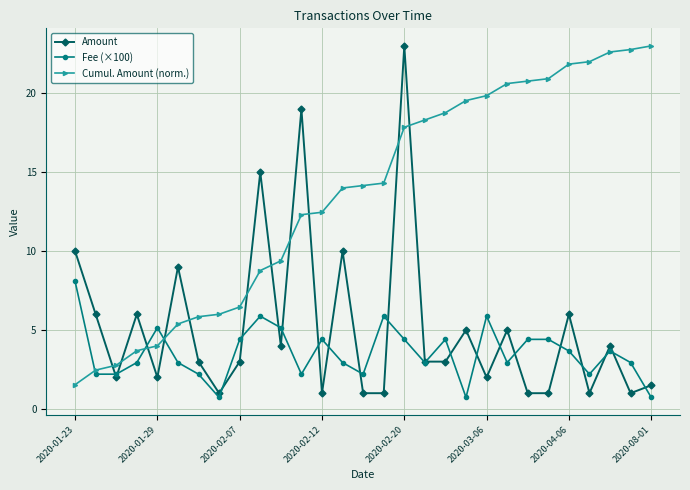

Reading right to left, transcribe all the data shown in this chart.

Amount: 1.5	1.0	4.0	1.0	6.0	1.0	1.0	5.0	2.0	5.0	3.0	3.0	23.0	1.0	1.0	10.0	1.0	19.0	4.0	15.0	3.0	1.0	3.0	9.0	2.0	6.0	2.0	6.0	10.0
Fee (×100): 0.7	2.9	3.7	2.2	3.7	4.4	4.4	2.9	5.9	0.7	4.4	2.9	4.4	5.9	2.2	2.9	4.4	2.2	5.1	5.9	4.4	0.7	2.2	2.9	5.1	2.9	2.2	2.2	8.1
Cumul. Amount (norm.): 23.0	22.8	22.6	22.0	21.8	20.9	20.8	20.6	19.8	19.5	18.8	18.3	17.8	14.3	14.2	14.0	12.5	12.3	9.4	8.8	6.5	6.0	5.8	5.4	4.0	3.7	2.8	2.5	1.5